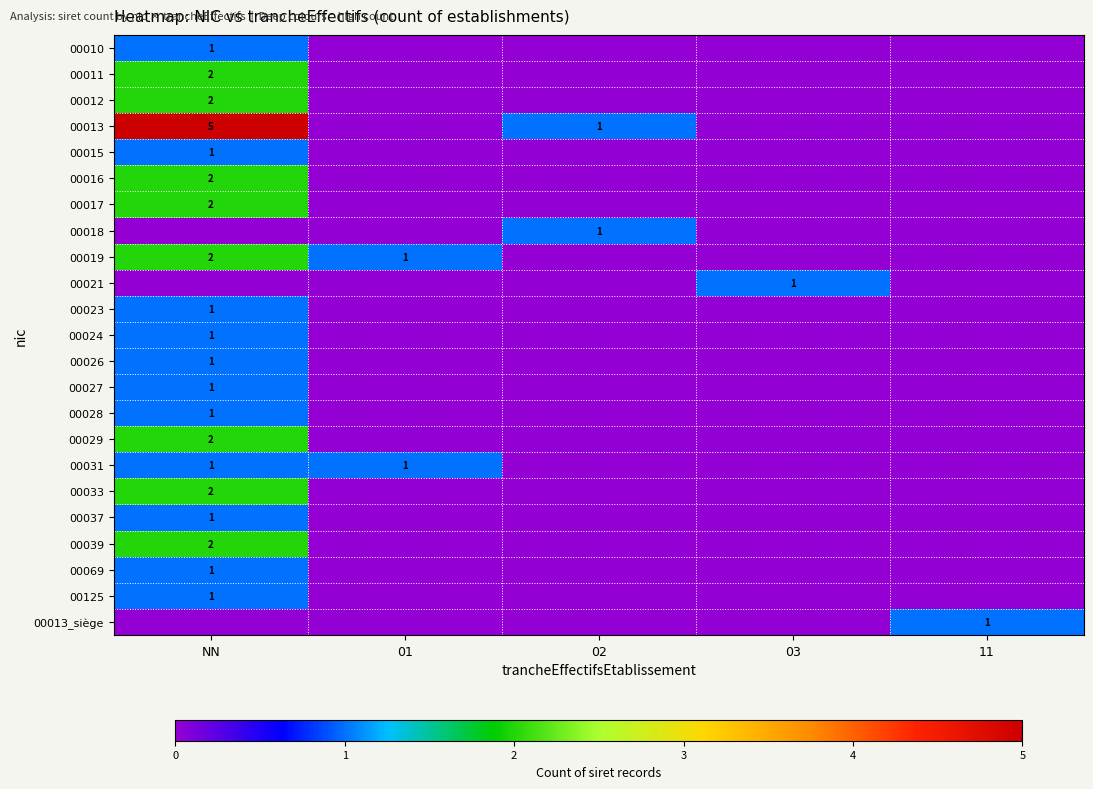

The value of 00016 at NN is 2. True or false?

True